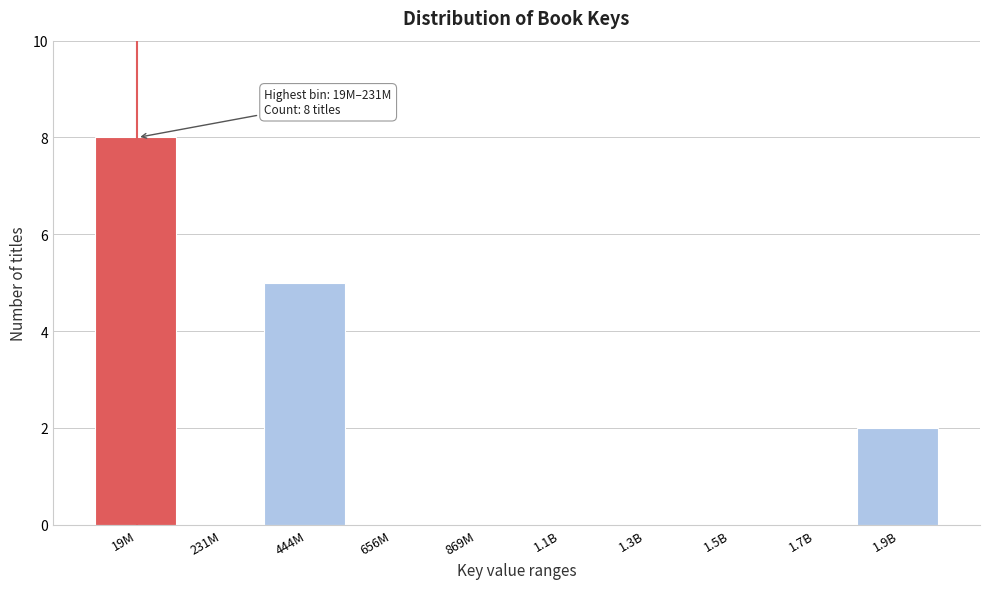

Reading left to right, what are all the values shown in this chart?

19M=8	231M=0	444M=5	656M=0	869M=0	1.1B=0	1.3B=0	1.5B=0	1.7B=0	1.9B=2